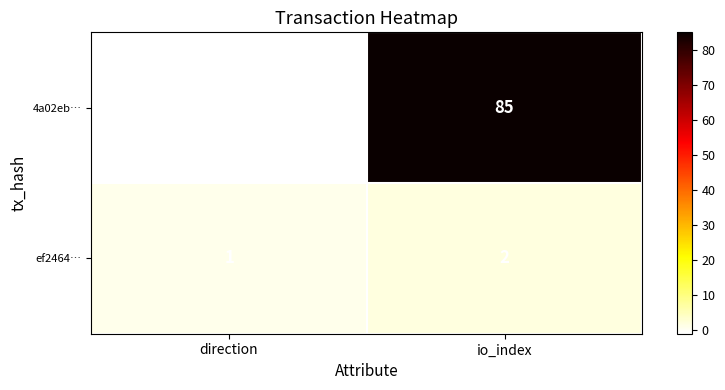

Which label corresponds to the largest value in the chart?

io_index